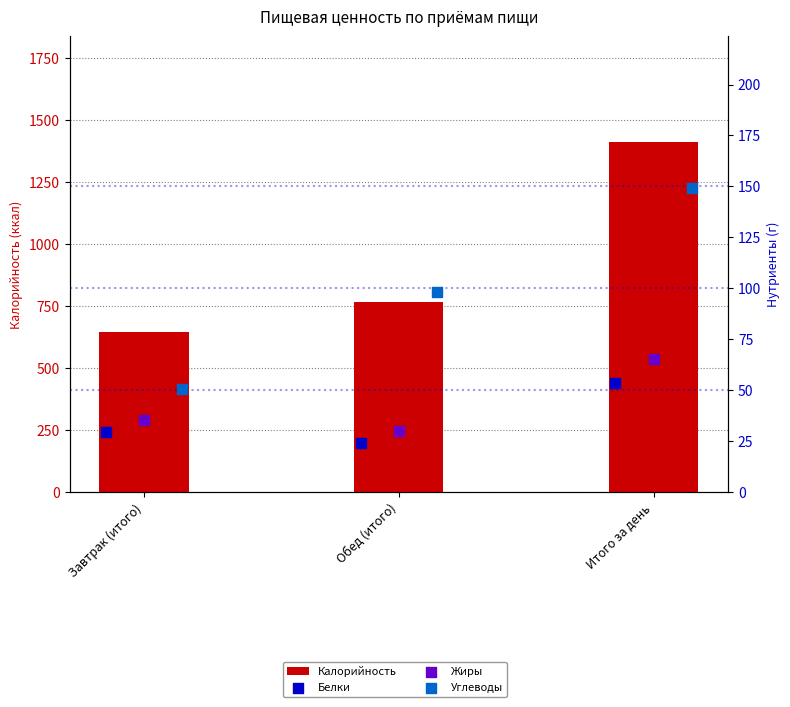

Which series has the largest total across all categories?

Калорийность